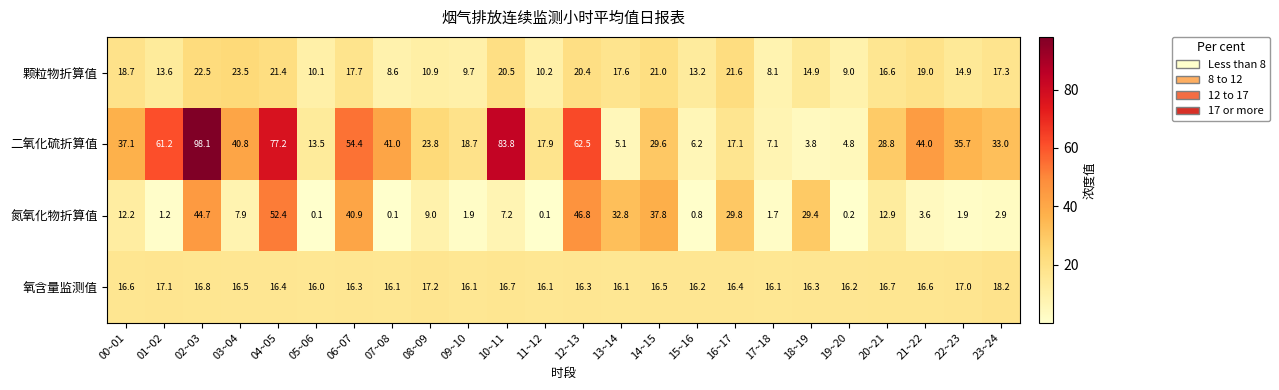

Is it true that 氮氧化物折算值 equals 0.1 at 11~12?

True